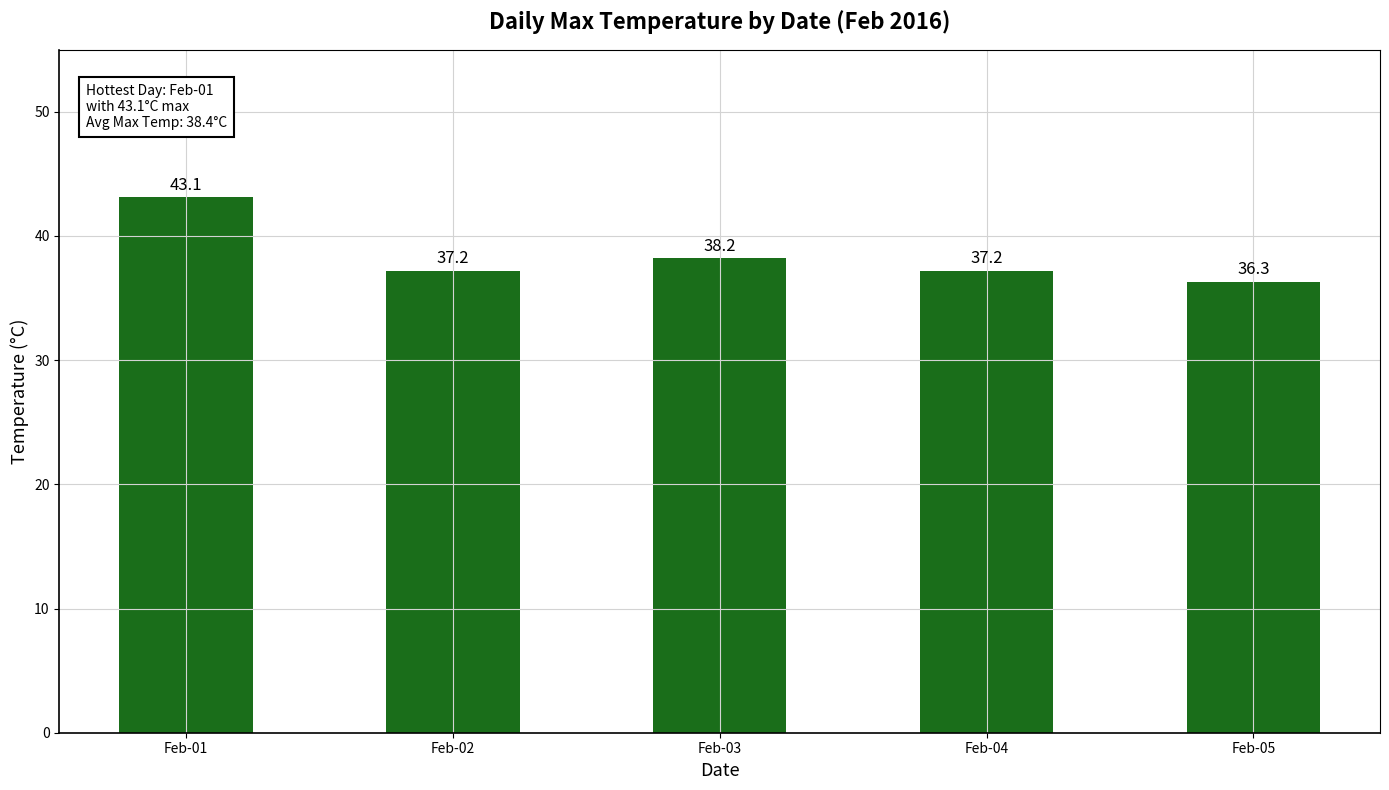

Where is the data nearest to the value 39?

Feb-03